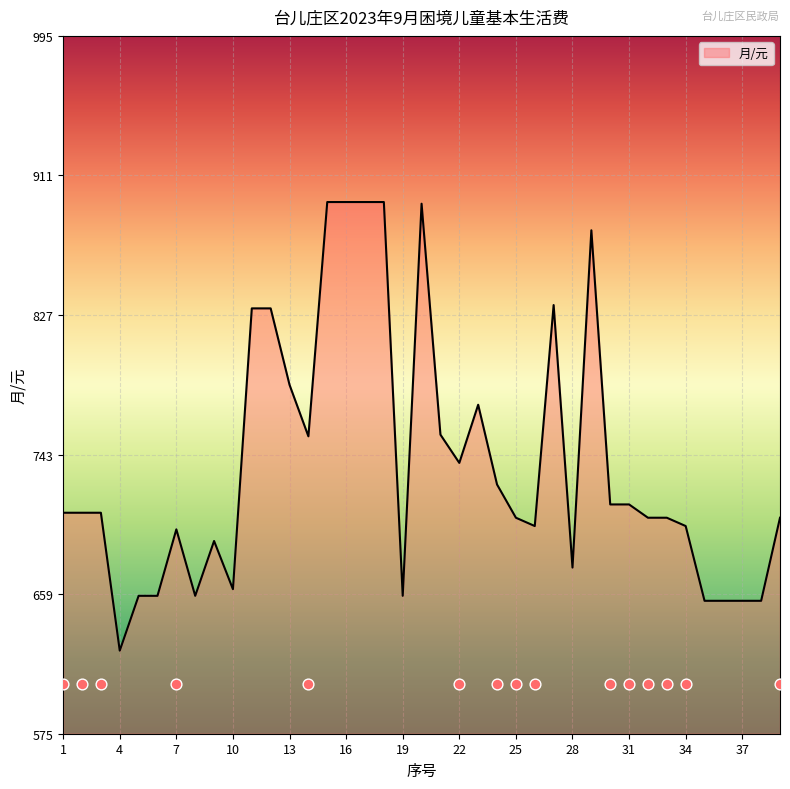

What is the change in value from 32 to 34?

-5